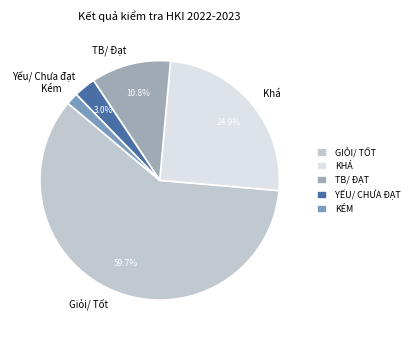

To the nearest percent, what is the difference between the largest and smallest slice percentages?

58%